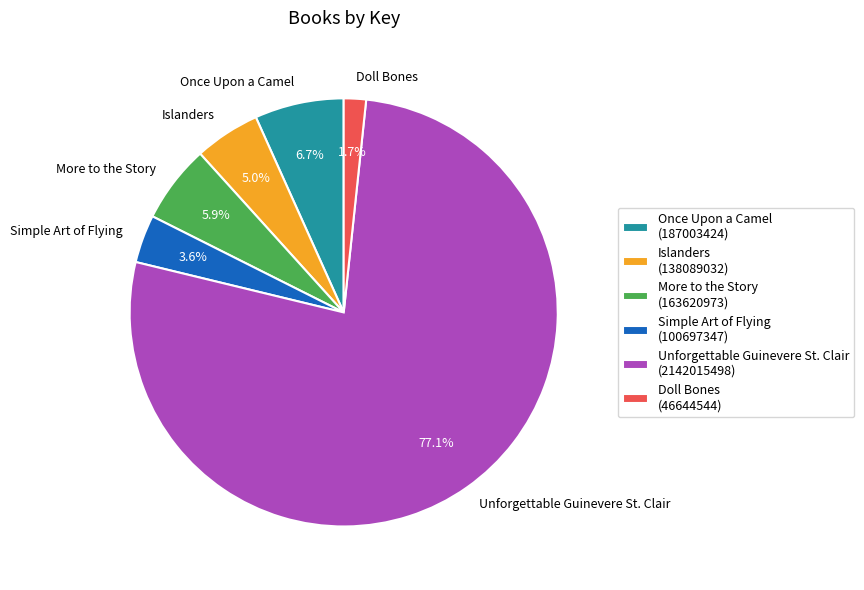

To the nearest percent, what portion does More to the Story represent?

6%